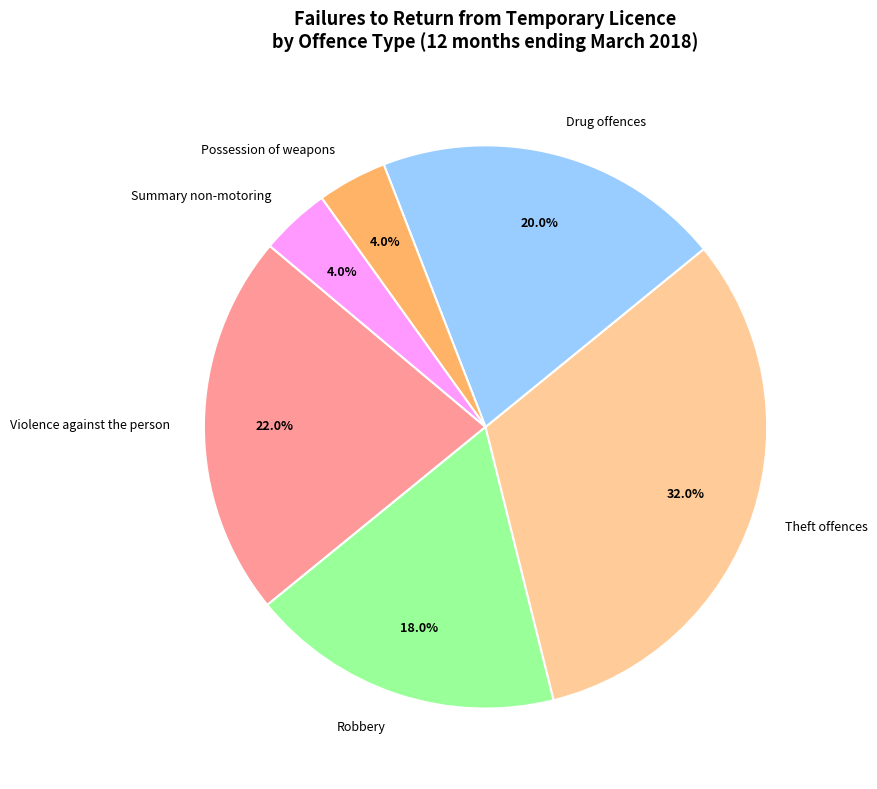

To the nearest percent, what is the difference between the largest and smallest slice percentages?

28%